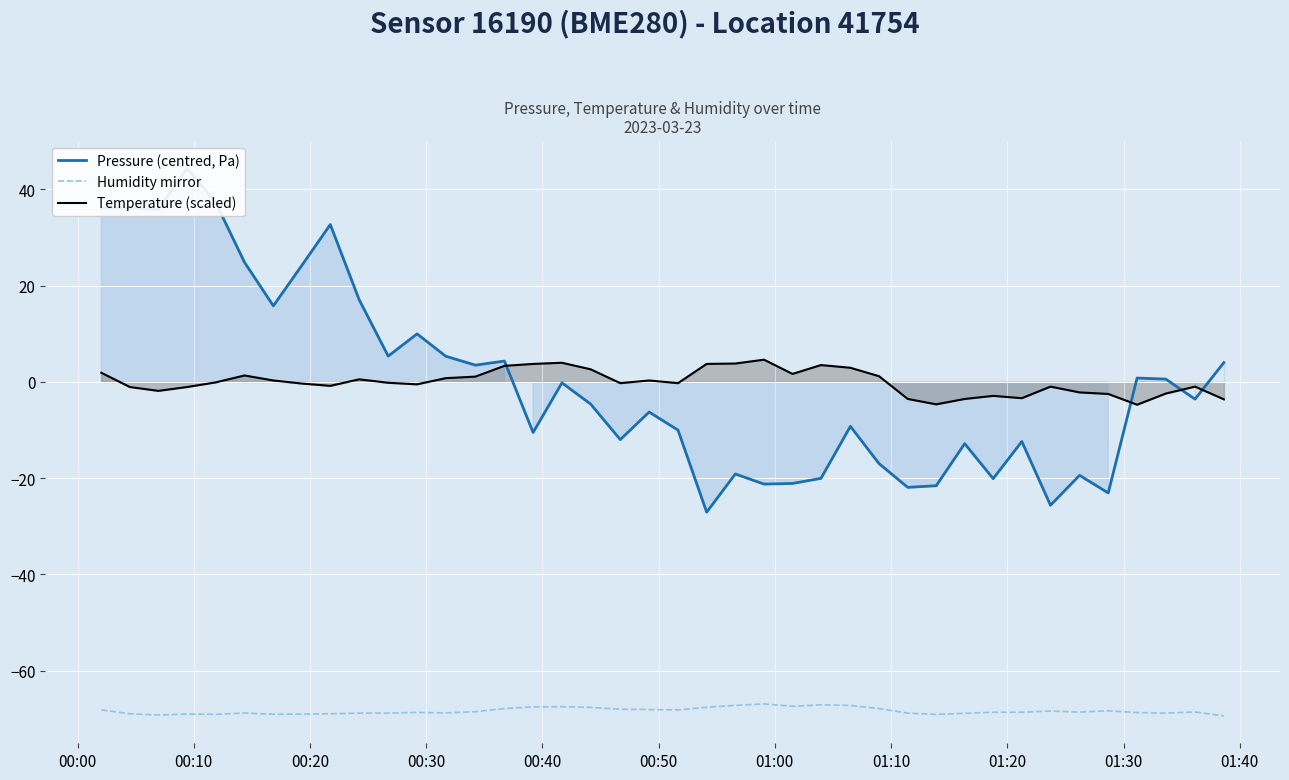

Reading left to right, list all the values displayed in this chart.

Pressure (centred, Pa): 36.1	36.2	35.8	44.4	37.3	24.9	15.8	24.2	32.7	17.1	5.4	10.0	5.3	3.5	4.3	-10.5	-0.2	-4.6	-12.0	-6.3	-10.0	-27.1	-19.1	-21.2	-21.1	-20.0	-9.2	-17.0	-21.9	-21.6	-12.8	-20.1	-12.4	-25.6	-19.4	-23.1	0.8	0.6	-3.6	4.0
Humidity mirror: -68.2	-69.0	-69.2	-69.0	-69.1	-68.8	-69.1	-69.0	-68.9	-68.8	-68.8	-68.7	-68.8	-68.5	-67.9	-67.5	-67.5	-67.6	-68.0	-68.1	-68.1	-67.6	-67.2	-66.9	-67.4	-67.1	-67.2	-67.9	-68.8	-69.1	-68.9	-68.6	-68.6	-68.4	-68.6	-68.3	-68.7	-68.8	-68.6	-69.4
Temperature (scaled): 1.9	-1.0	-1.8	-1.0	-0.1	1.4	0.3	-0.3	-0.8	0.6	-0.2	-0.5	0.8	1.1	3.4	3.8	4.0	2.6	-0.2	0.3	-0.2	3.8	3.8	4.6	1.7	3.5	3.0	1.2	-3.5	-4.6	-3.5	-2.9	-3.4	-1.0	-2.2	-2.5	-4.7	-2.4	-1.0	-3.6